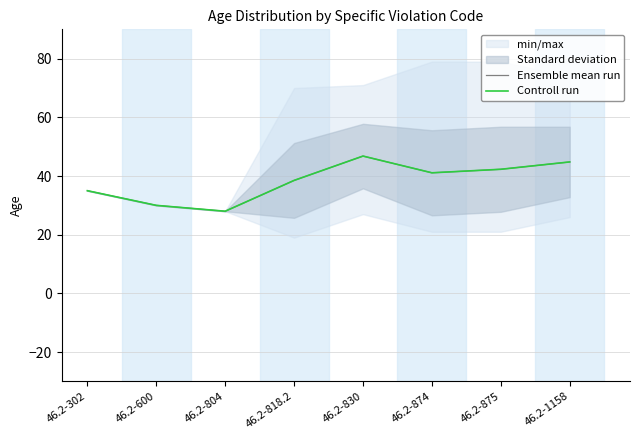

True or false: Controll run and Ensemble mean run cross at least once.

False